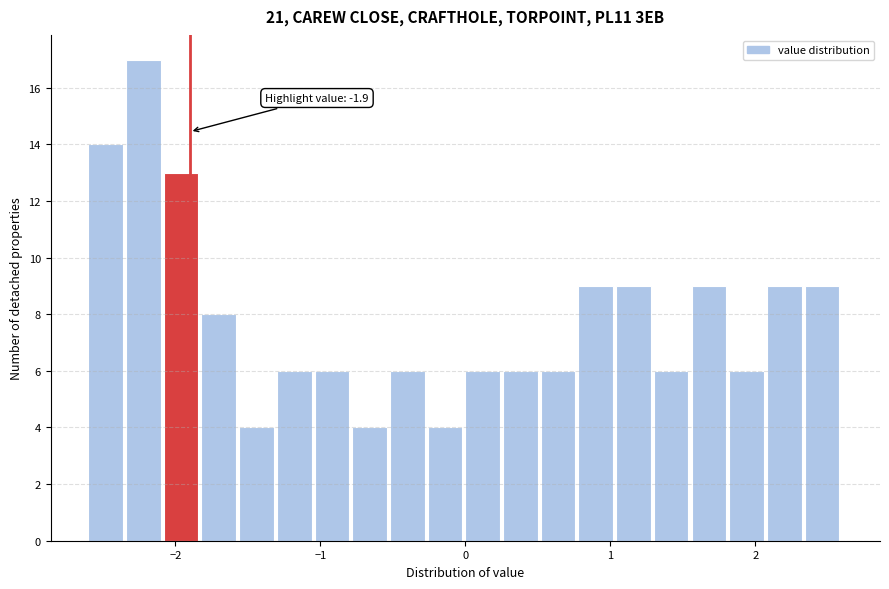

Around what value on the x-axis is the tallest bar? Give the approximate position of its centre, as read against the axis.

-2.2